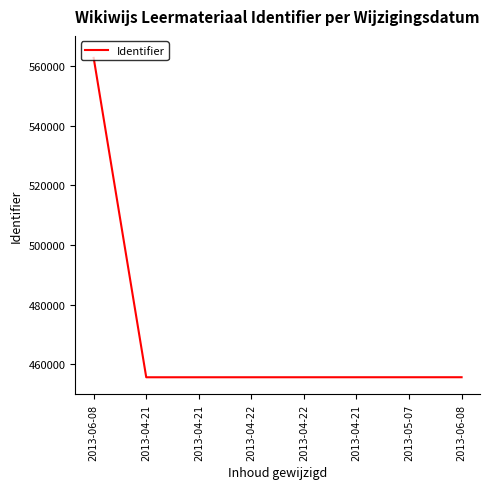

Reading right to left, list all the values displayed in this chart.

455729	455727	455725	455723	455721	455719	455716	562638